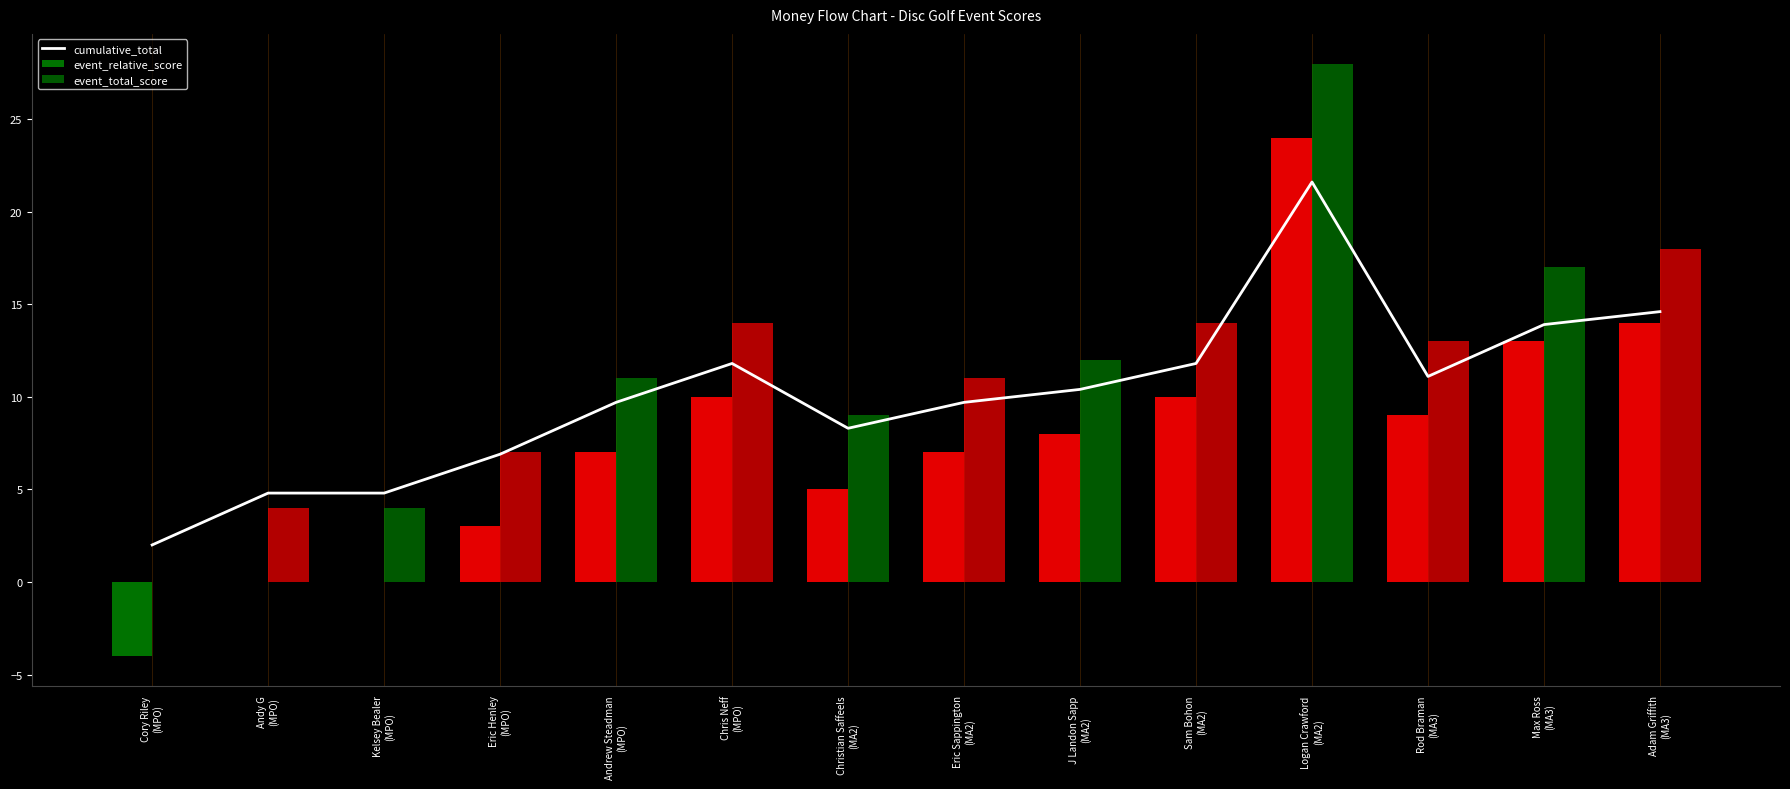

Approximately how many times larger is the value at Andrew Steadman
(MPO) compared to Eric Henley
(MPO)?

1.4